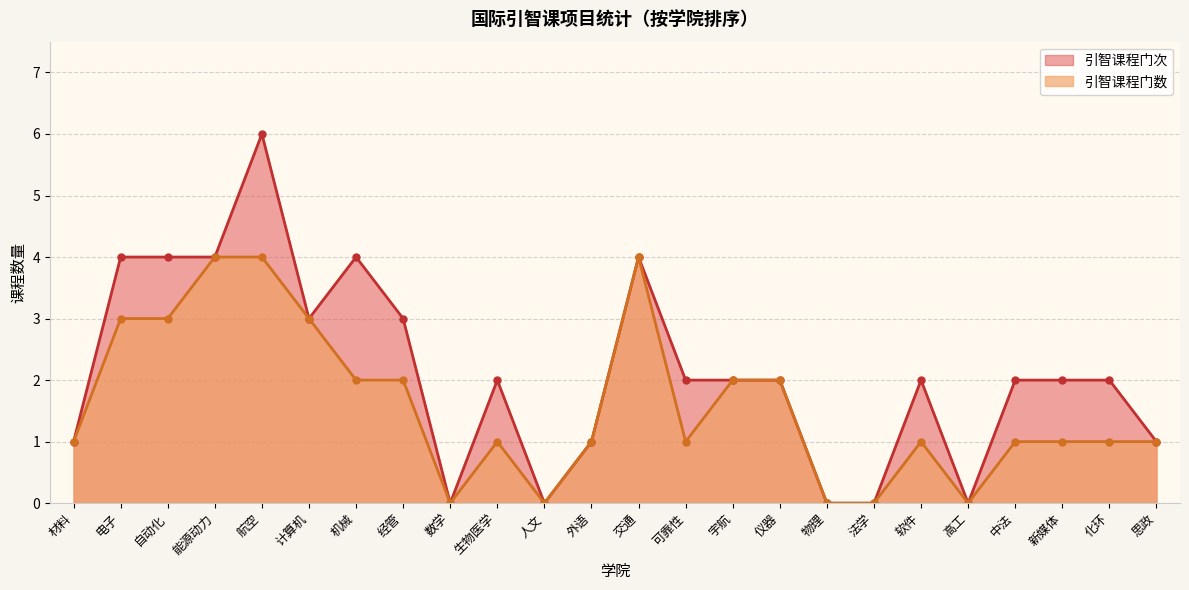

What is the difference between the maximum and minimum values in the 引智课程门次 series?

6